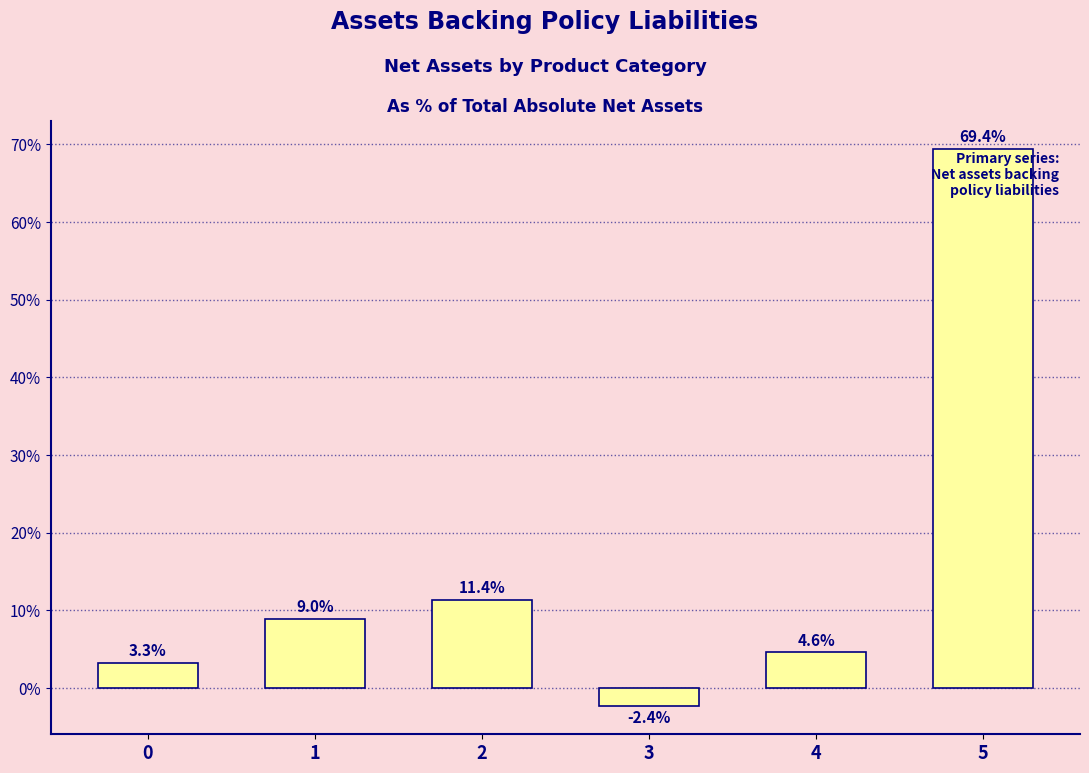

What is the smallest value displayed?

-2.4